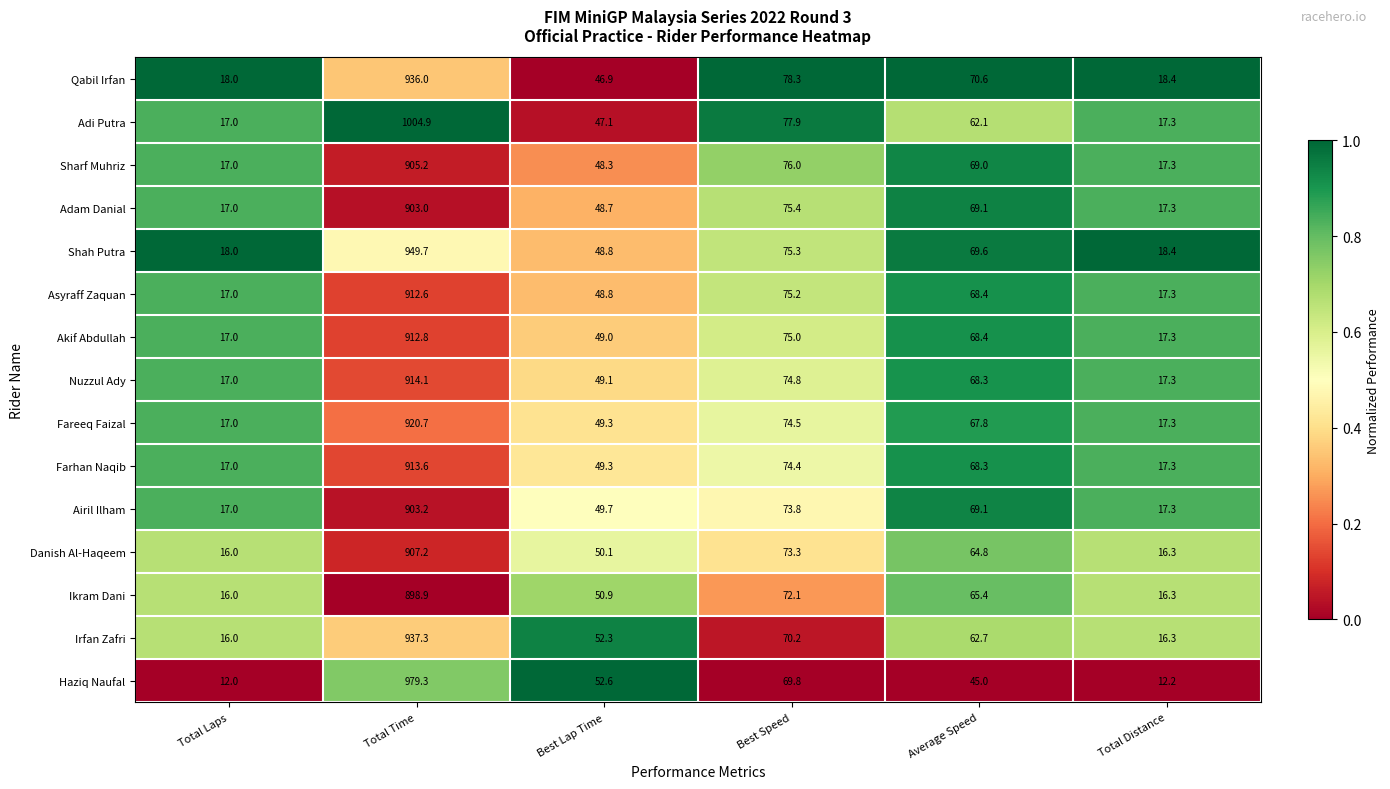

Is it true that Asyraff Zaquan equals 17.0 at Total Laps?

True